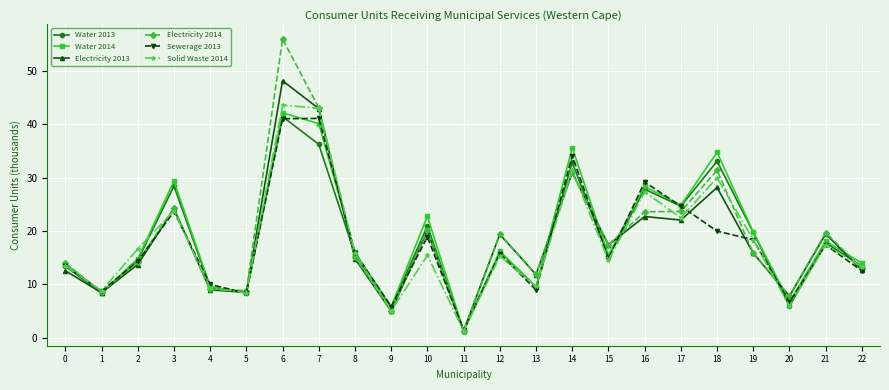

What is the highest value of the Water 2013 series?

41.4